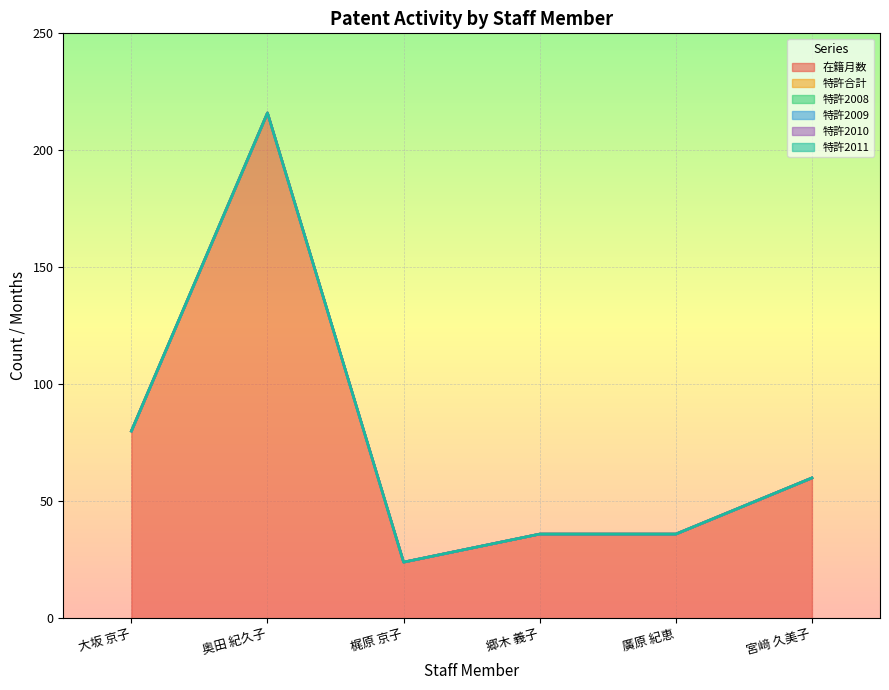

True or false: 特許2010 and 在籍月数 cross at least once.

False